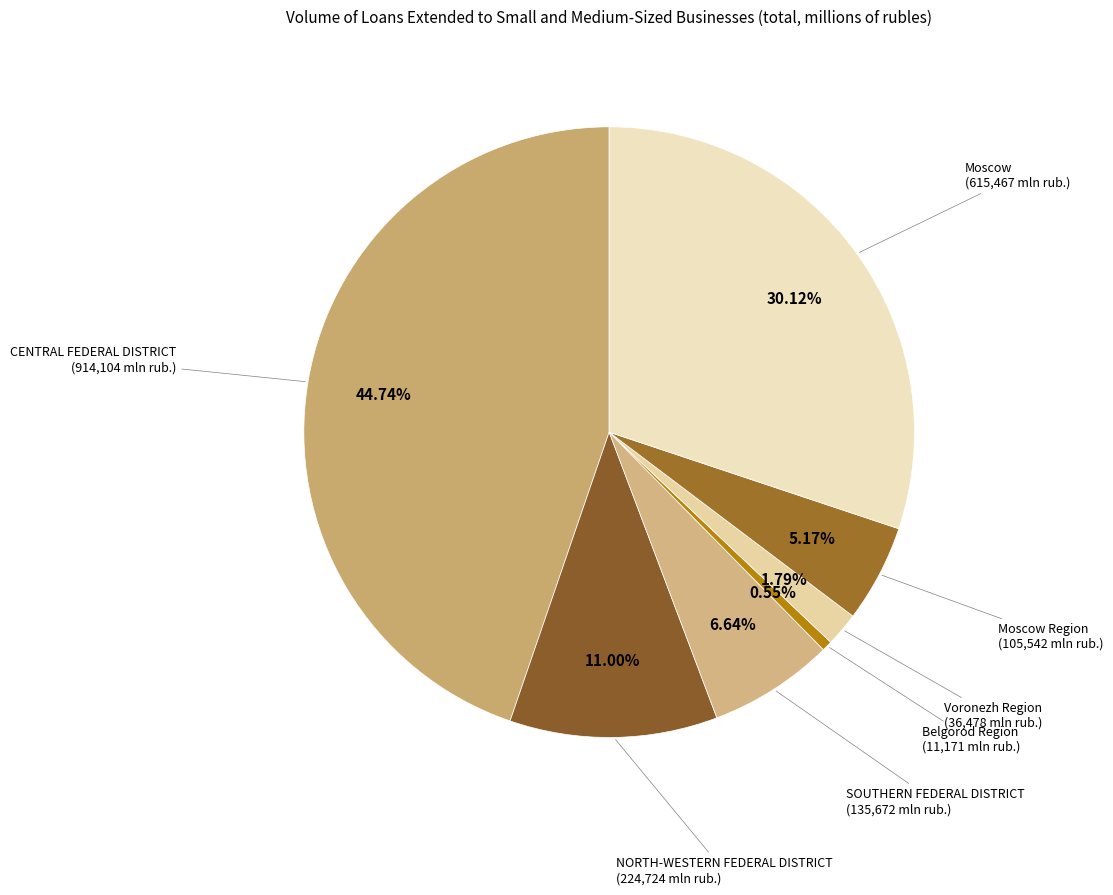

To the nearest percent, what is the combined percentage of Moscow and NORTH-WESTERN FEDERAL DISTRICT?

41%